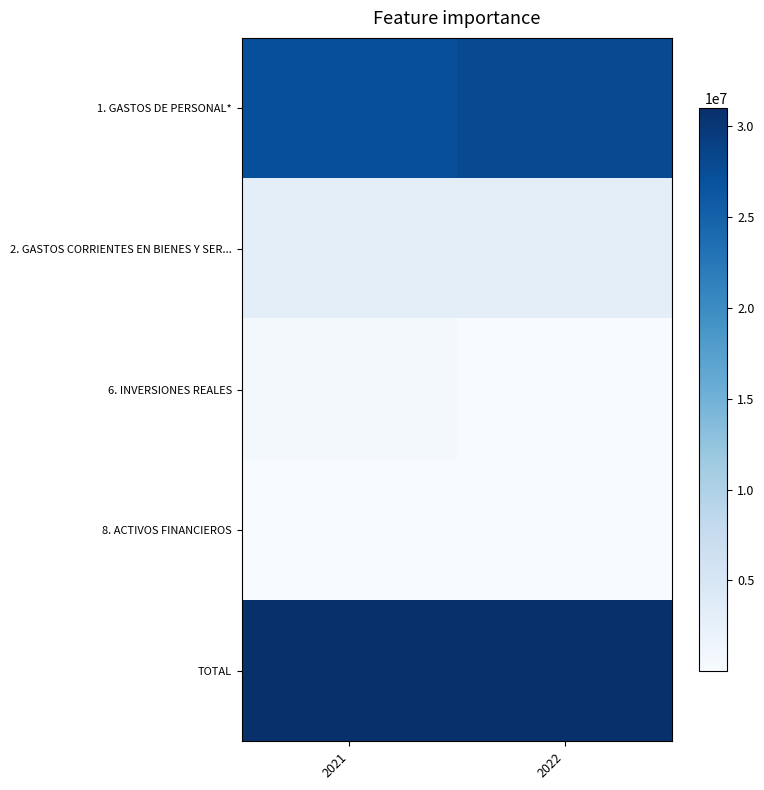

Between 2022 and 2021, which is larger?

2022